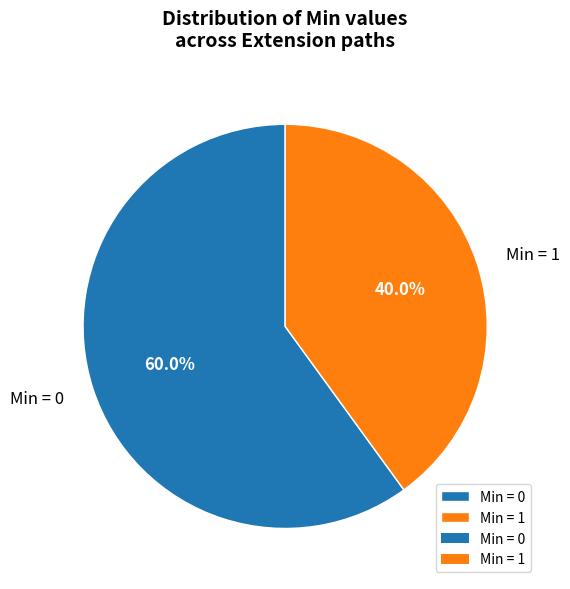

What is the smallest slice in the pie chart?

Min = 1